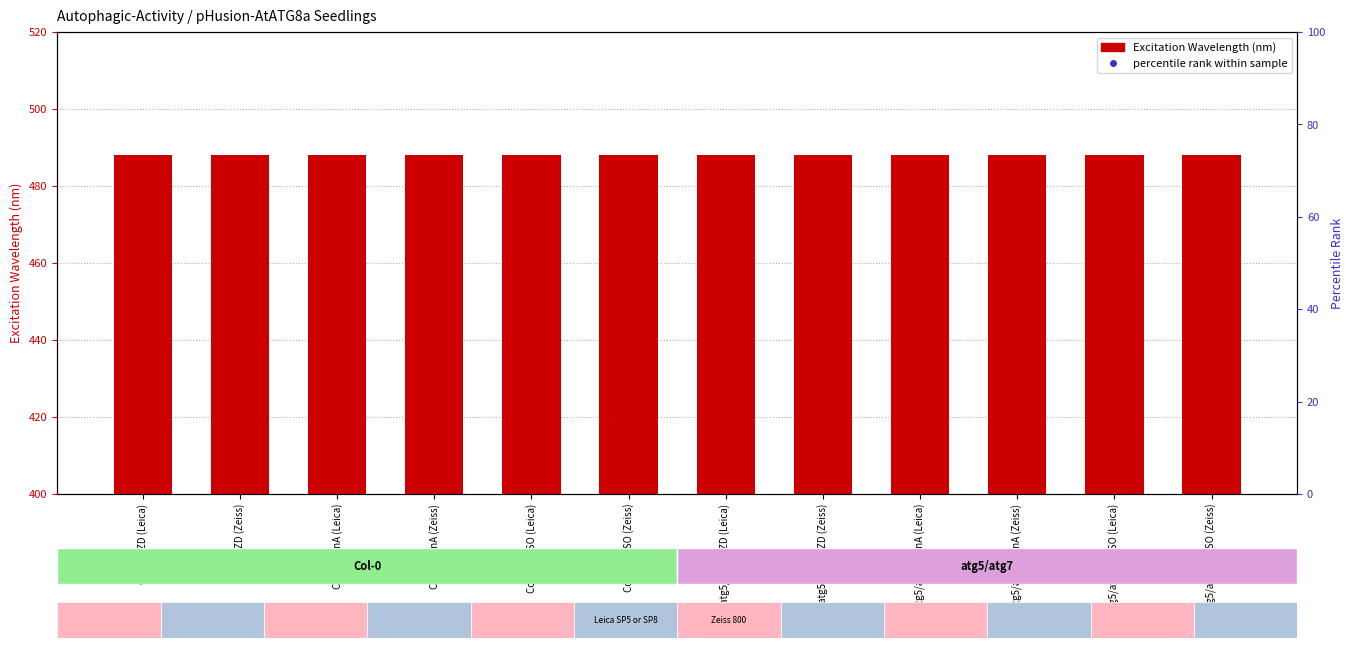

At how many categories does at least one series exceed 397?

12